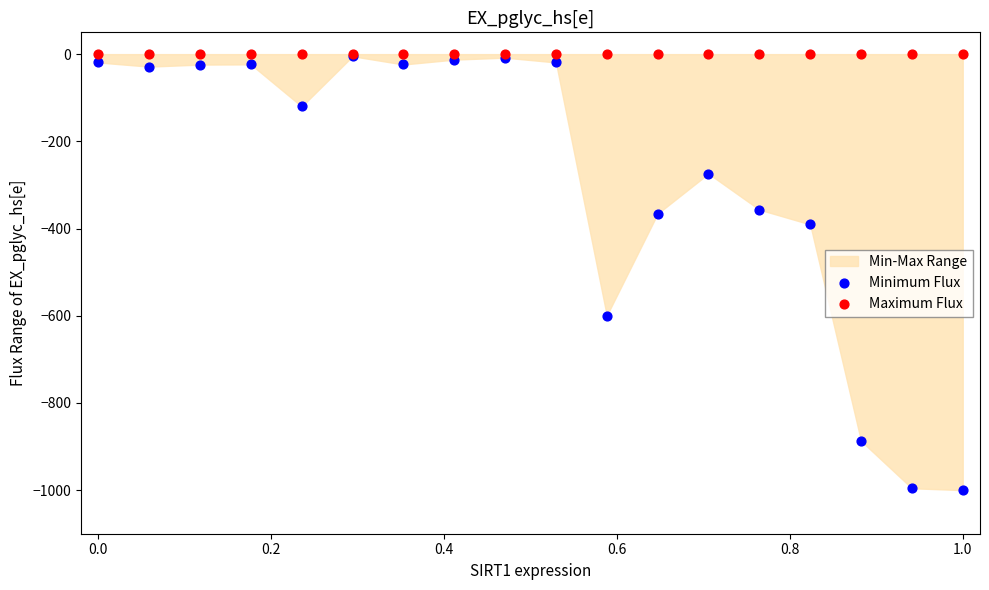

Which series contains the lowest Y value?

Minimum Flux